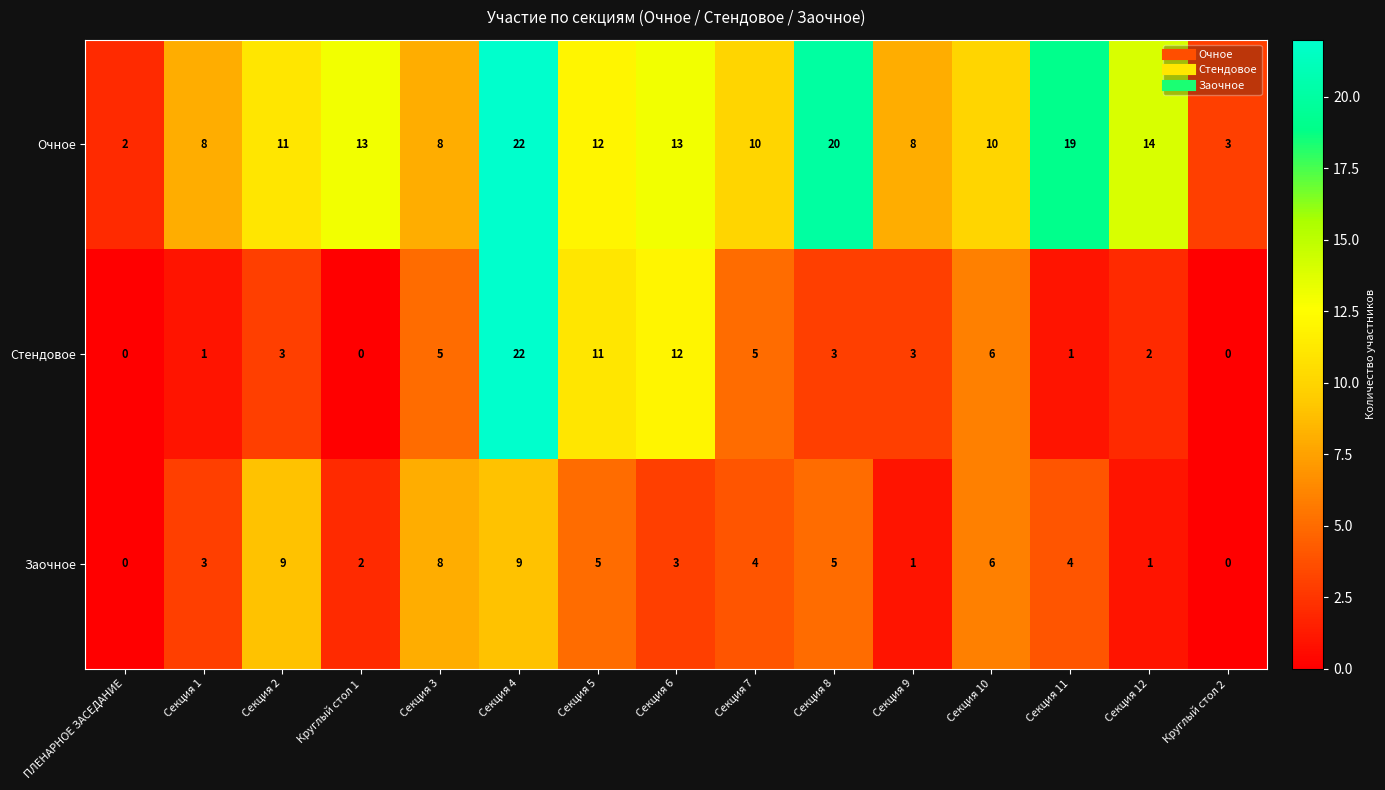

What is the maximum value shown in the chart?

22